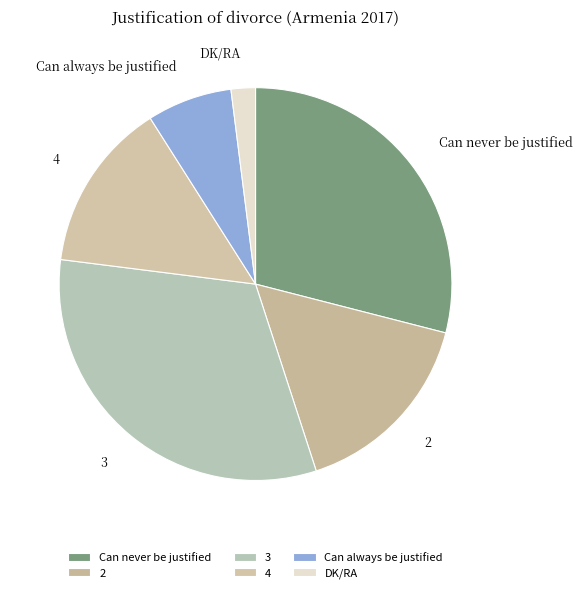

To the nearest percent, what portion does 2 represent?

16%